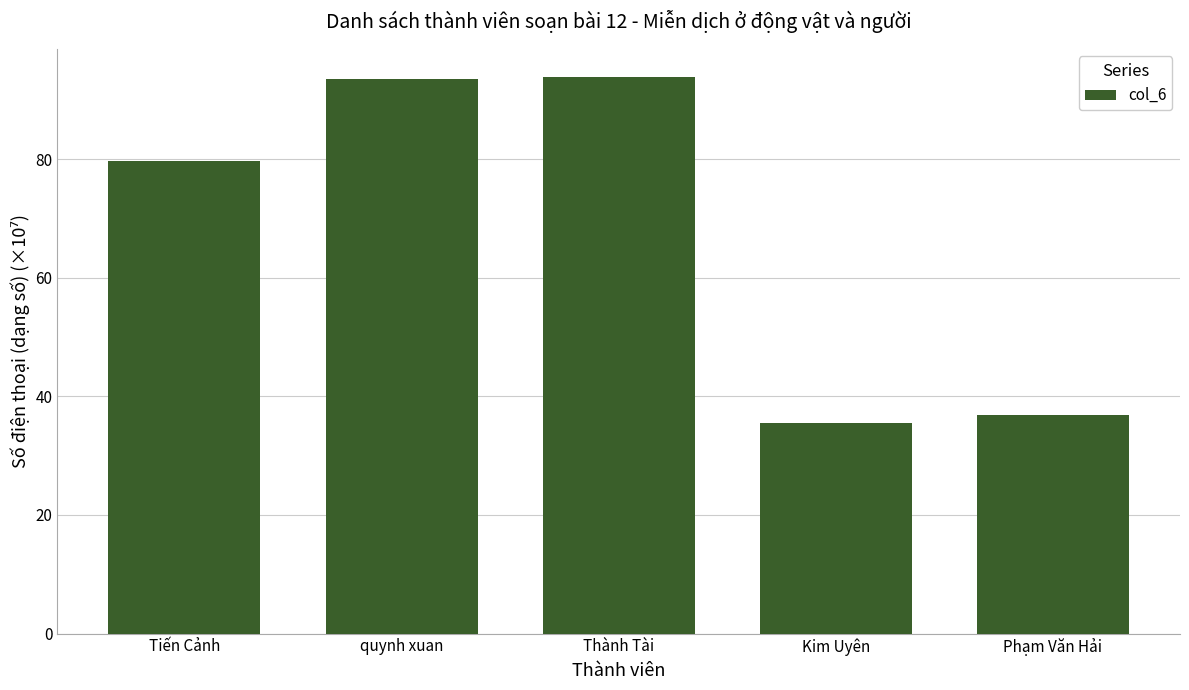

Is it true that the value at Phạm Văn Hải is 19.4?

False